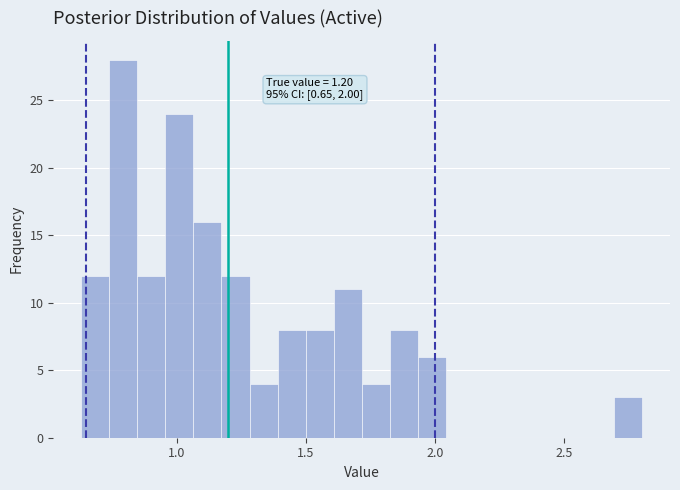

Around what value on the x-axis is the tallest bar? Give the approximate position of its centre, as read against the axis.

0.80